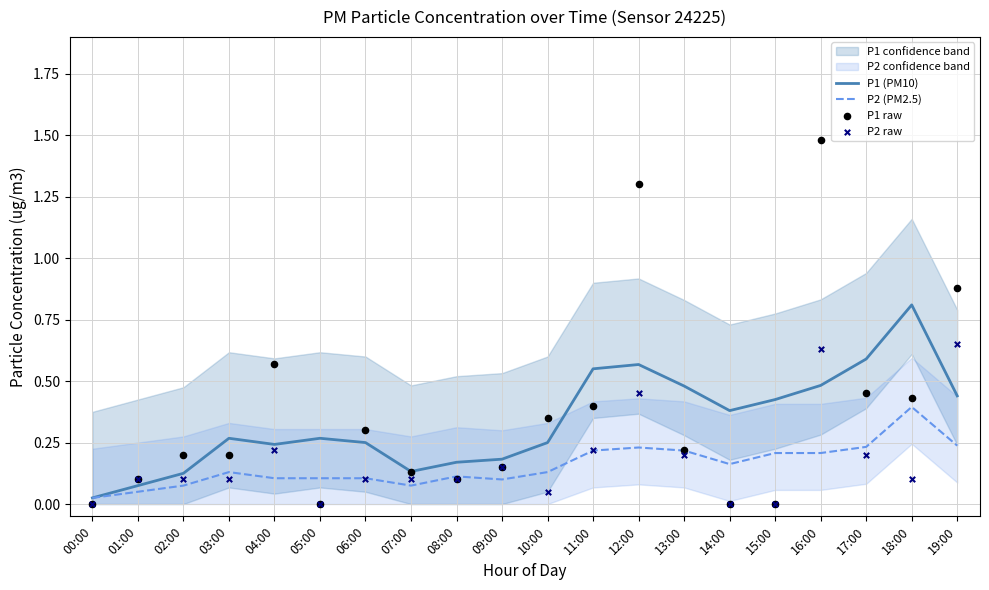

Which series has the largest total across all categories?

P1 raw